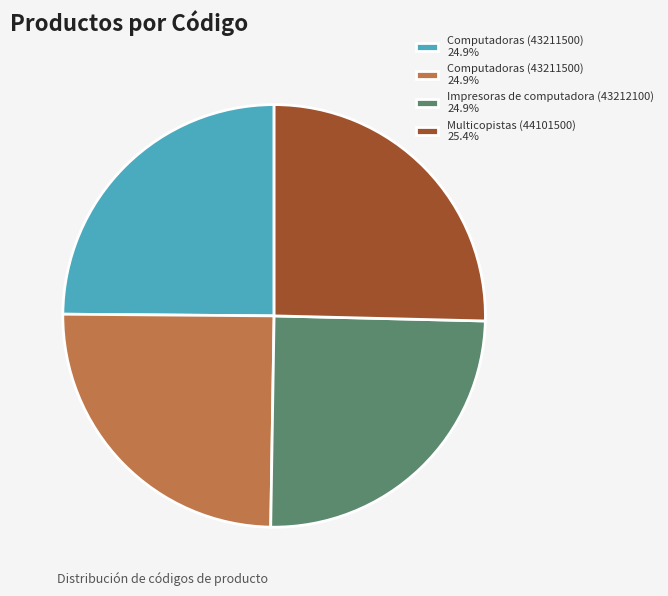

Is there a majority slice in this chart?

No